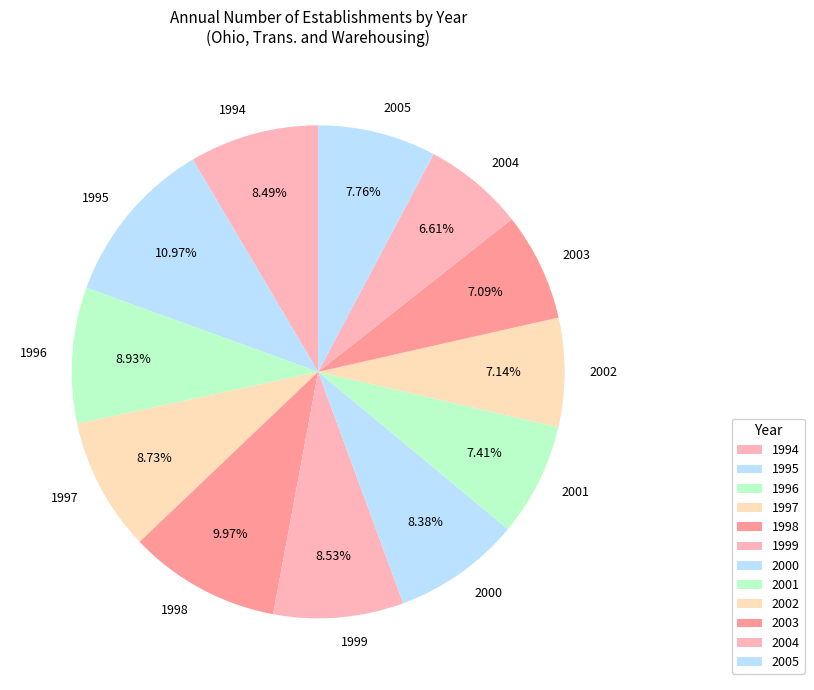

Approximately how many times larger is the value at 2000 compared to 2004?

1.3